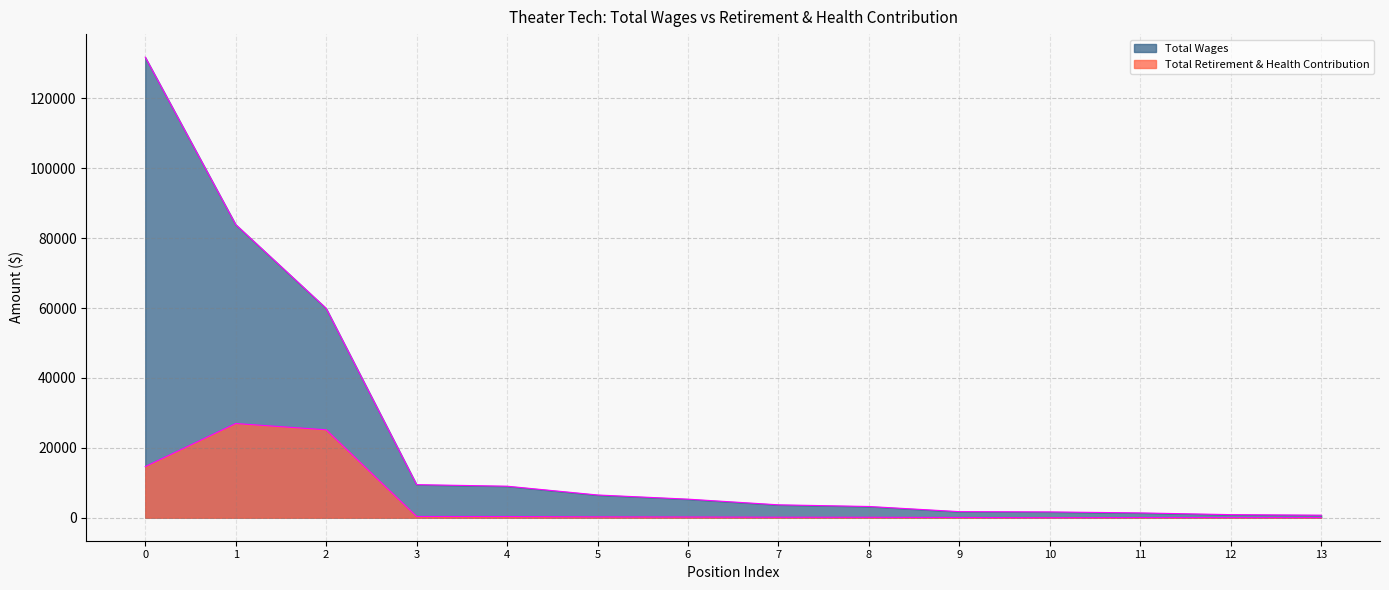

Reading left to right, extract all data points from this chart.

Total Wages: 131805	83896	59915	9460	9015	6502	5308	3684	3209	1735	1656	1370	877	724
Total Retirement & Health Contribution: 14622	26951	25155	355	338	244	199	138	120	65	0	51	33	27